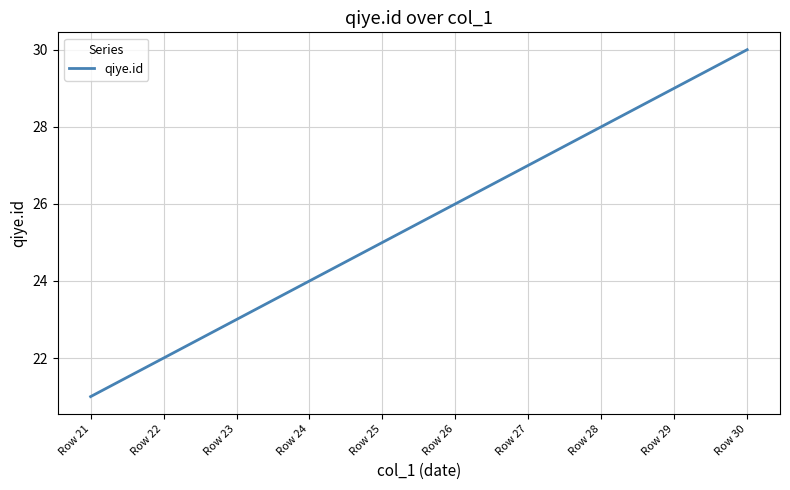

List the labels in order of value, largest first.

Row 30, Row 29, Row 28, Row 27, Row 26, Row 25, Row 24, Row 23, Row 22, Row 21